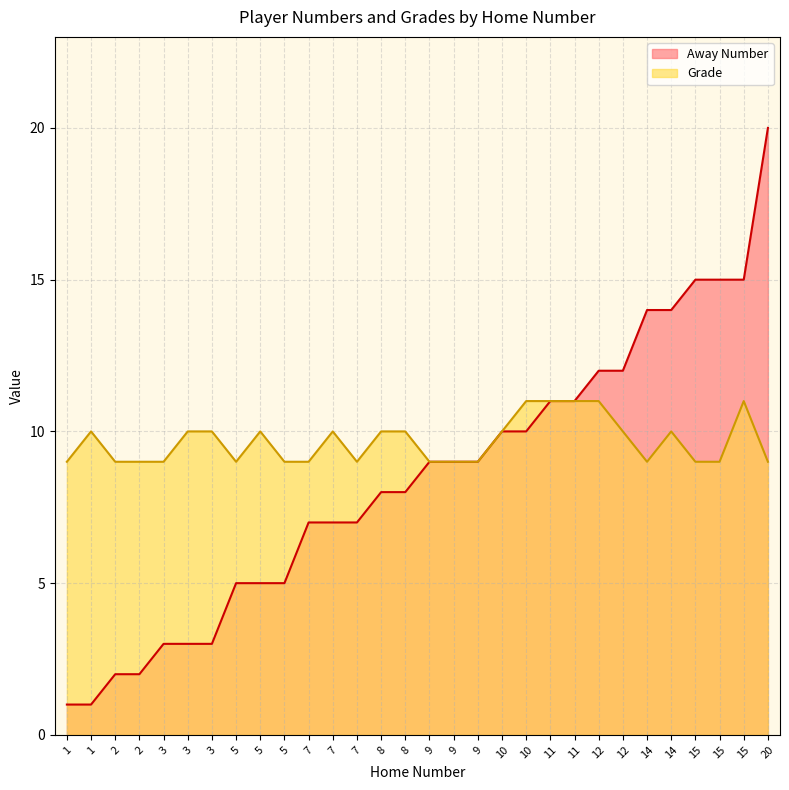

At how many categories does at least one series exceed 11?

8